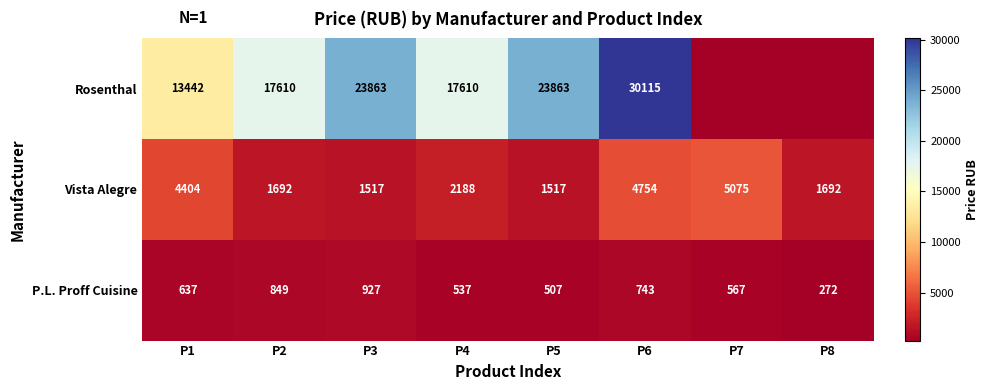

List the labels in order of P.L. Proff Cuisine value, largest first.

P3, P2, P6, P1, P7, P4, P5, P8